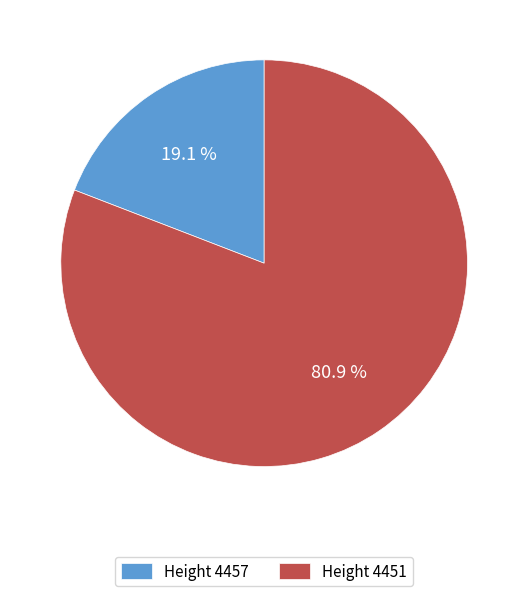

Combined, do Height 4457 and Height 4451 account for over 50%?

Yes